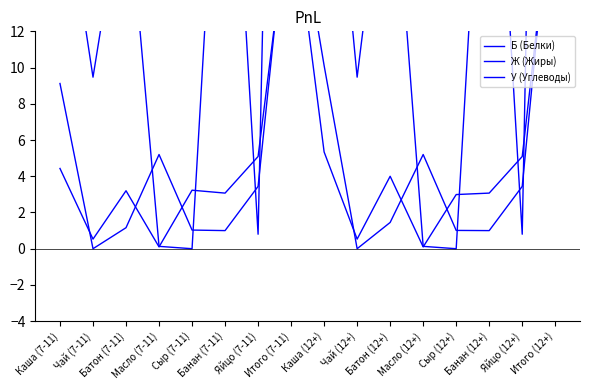

List the series in order of their peak value, lowest first.

Б (Белки), Ж (Жиры), У (Углеводы)